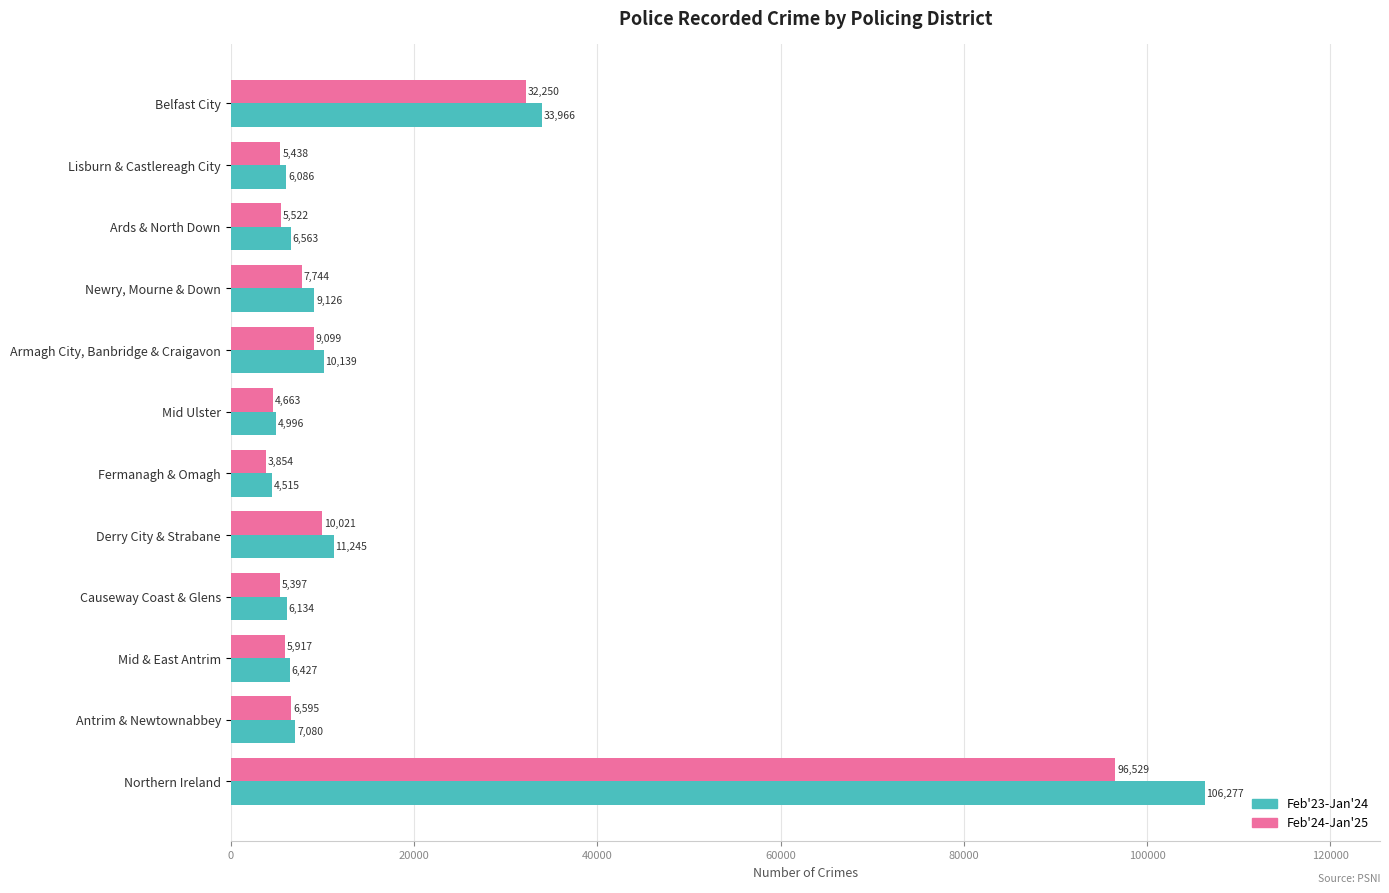

At which category is the sum across all series the highest?

Northern Ireland